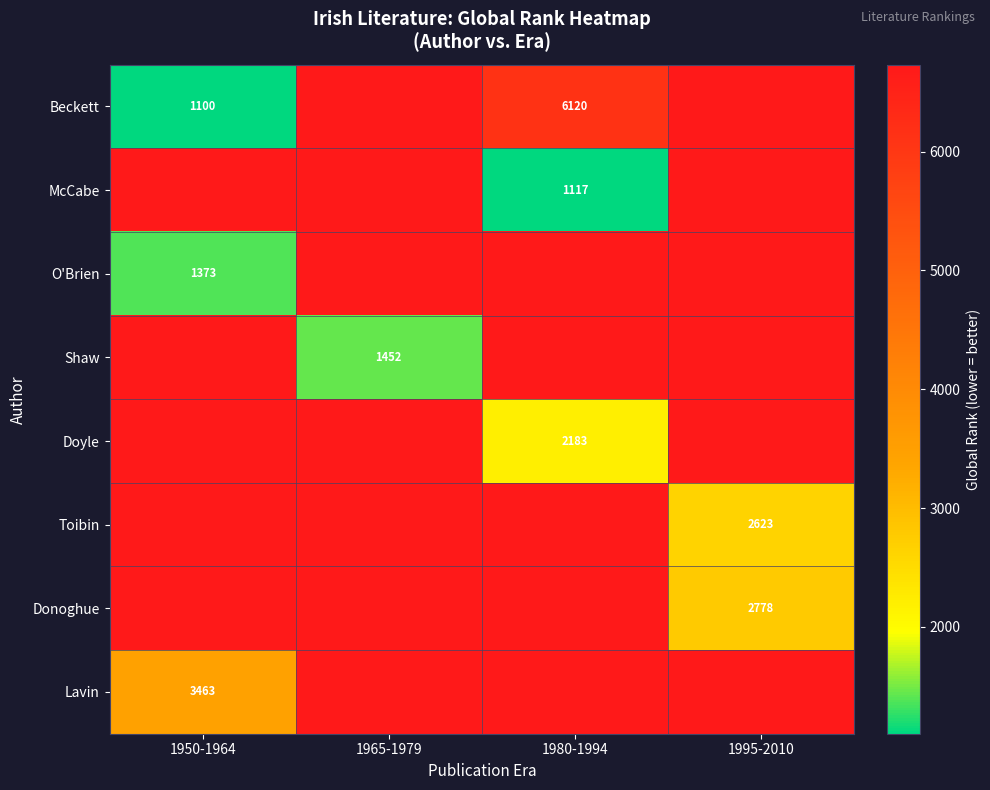

At how many categories does at least one series exceed 4708?

4